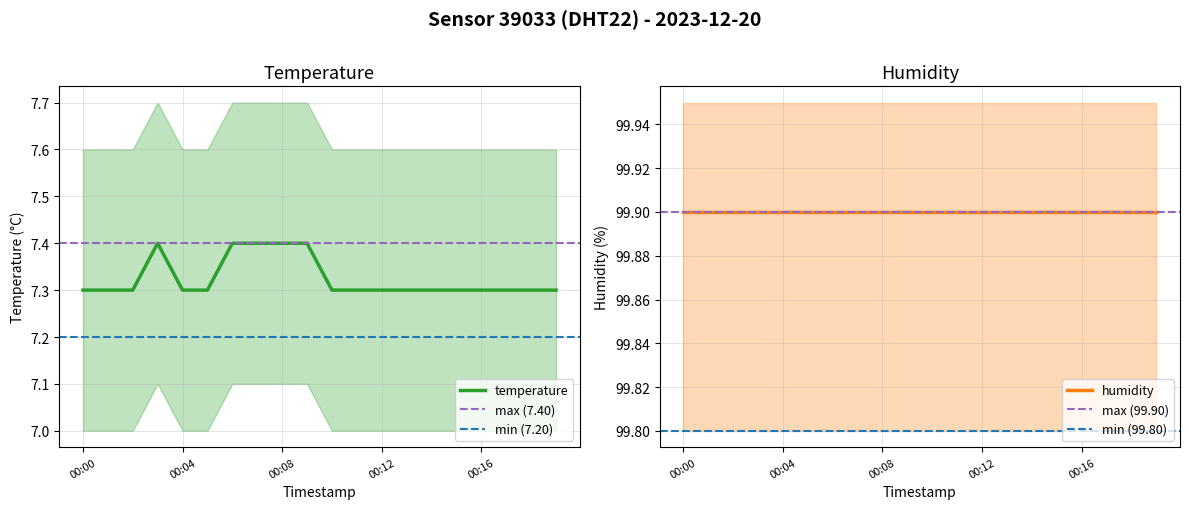

List the labels in order of value, smallest first.

00:00, 00:01, 00:02, 00:04, 00:05, 00:10, 00:11, 00:12, 00:13, 00:14, 00:15, 00:16, 00:17, 00:18, 00:19, 00:03, 00:06, 00:07, 00:08, 00:09